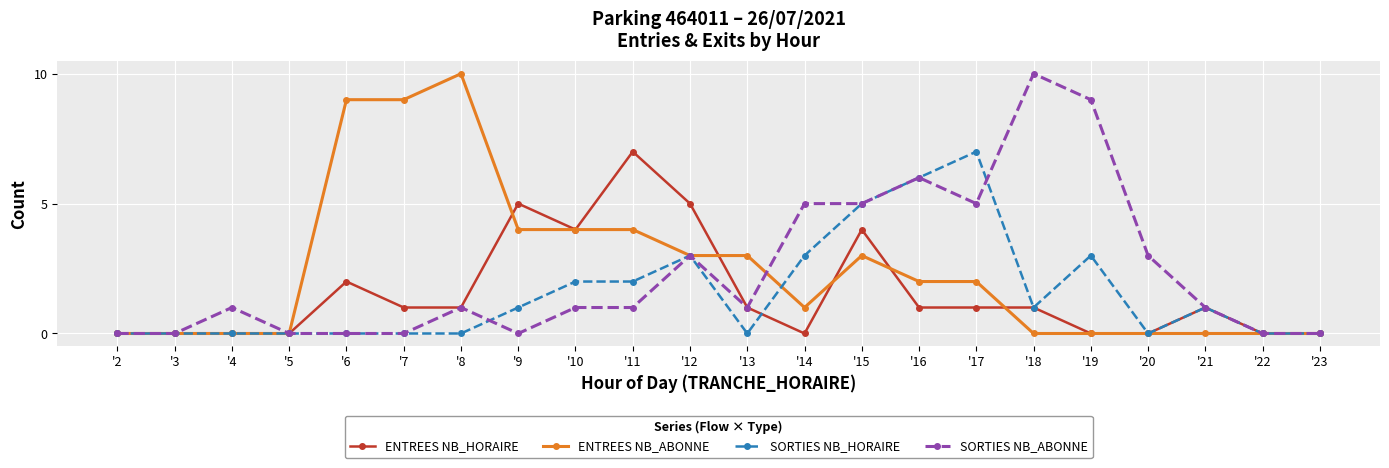

What is the value of the SORTIES NB_HORAIRE point at the 11th from the left?

3